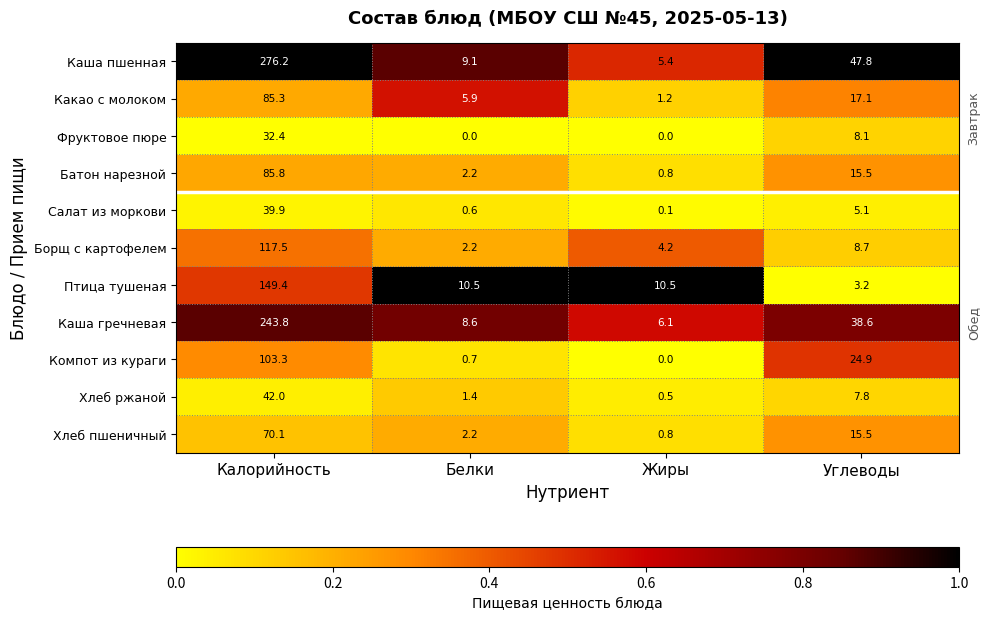

At which category does the chart reach its peak across all series?

Калорийность